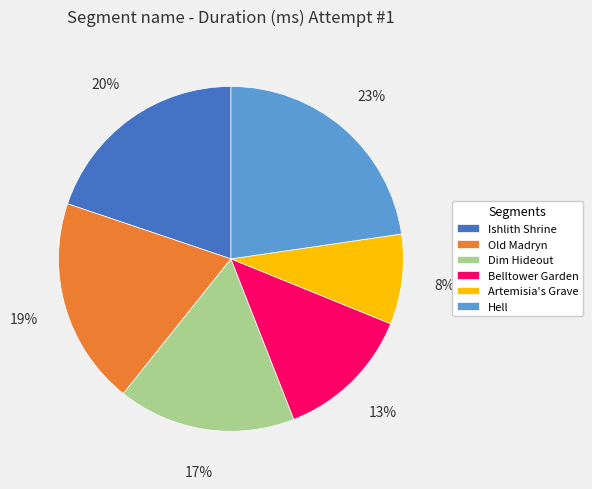

To the nearest percent, what percentage of the pie is Ishlith Shrine?

20%